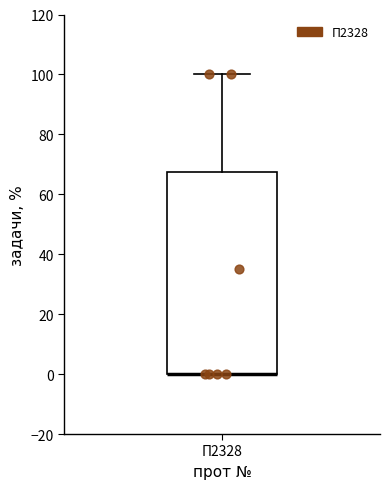

Where is the lower edge of the box for П2328 on the y-axis? The values are not printed on the chart, so give them approximately, as read against the axis.

0